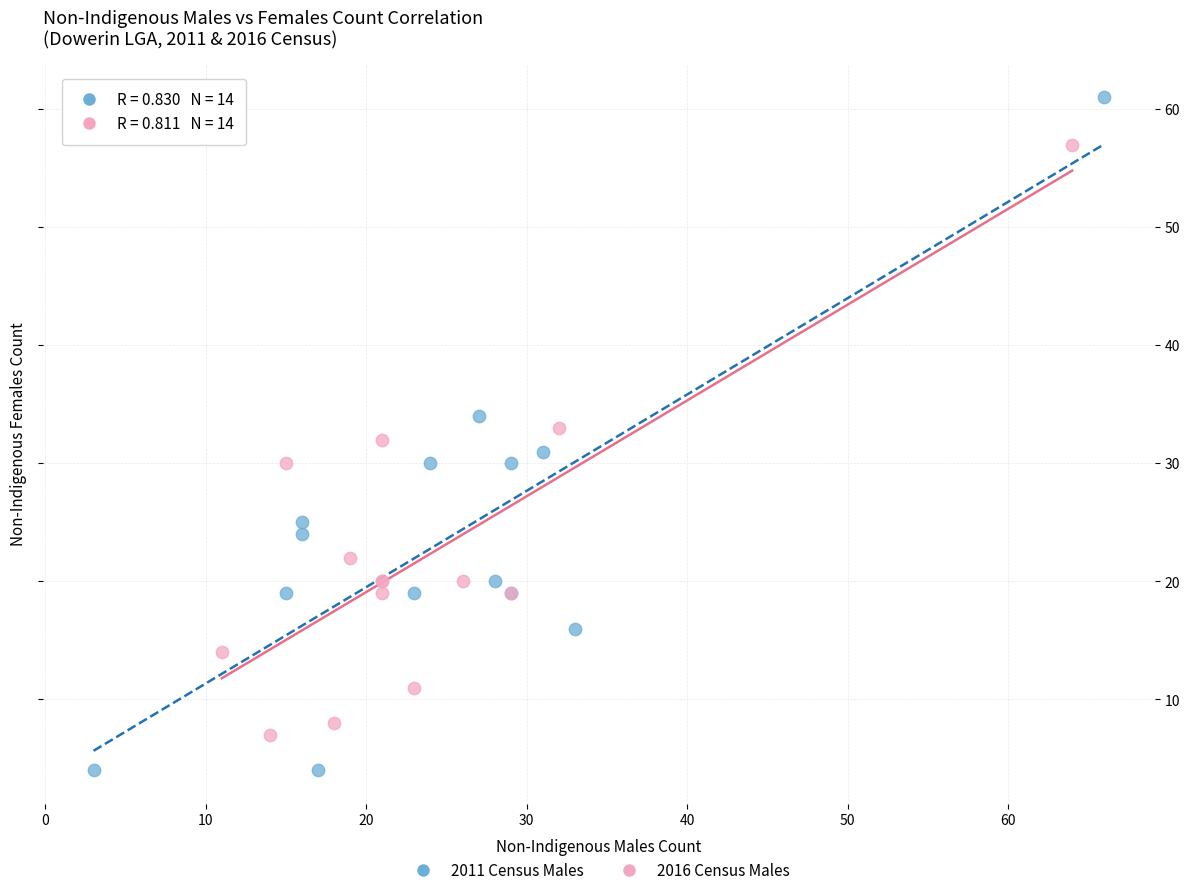

Which series reaches the minimum Y coordinate?

2011 Census Males